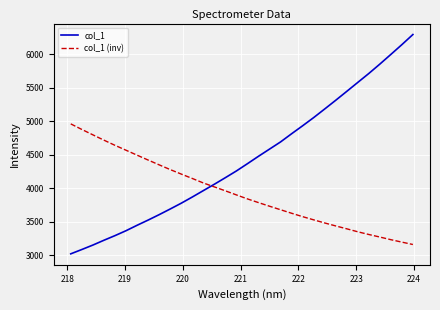

What is the maximum value for col_1 (inv)?

4963.8